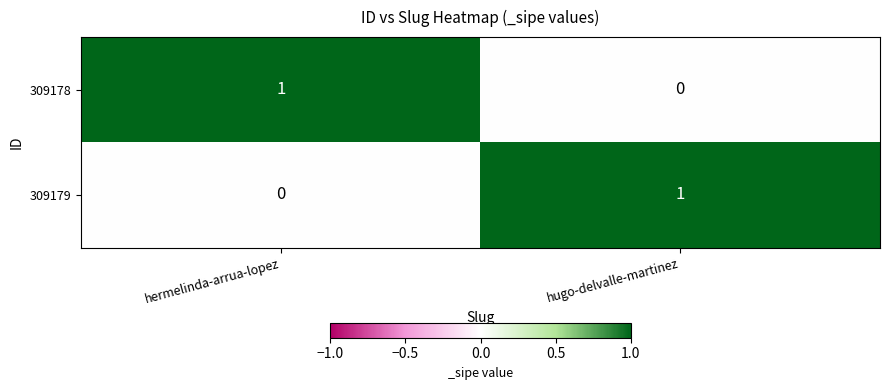

The 309178 series shows 2 at hermelinda-arrua-lopez. True or false?

False